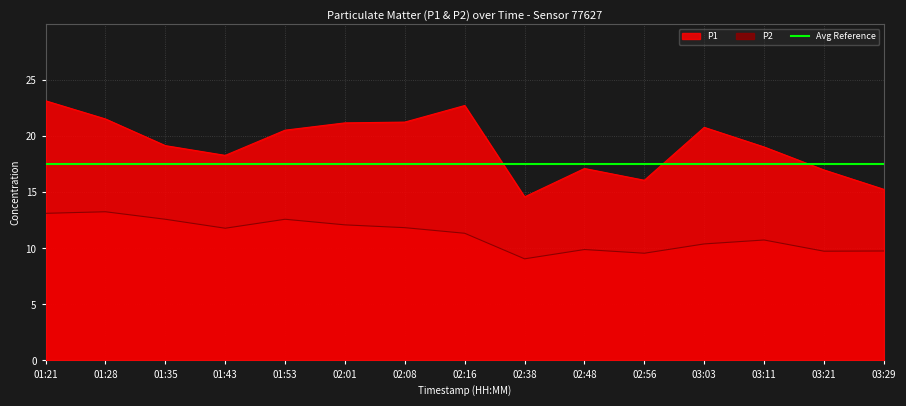

Between 01:43 and 02:08, which series saw the biggest shift?

P1